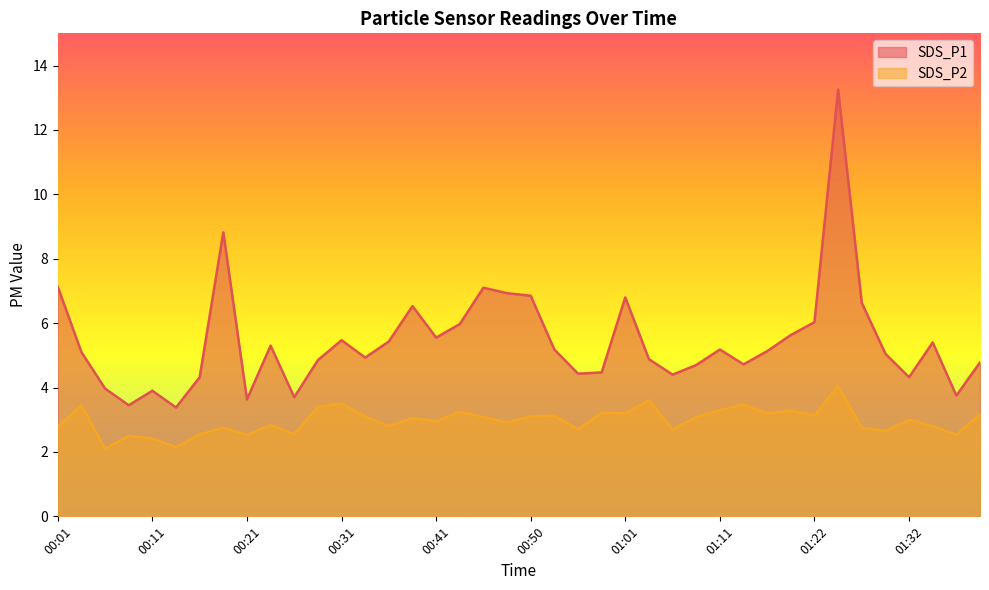

In SDS_P2, how many points are lower than both neighbors (excluding endpoints)?

14